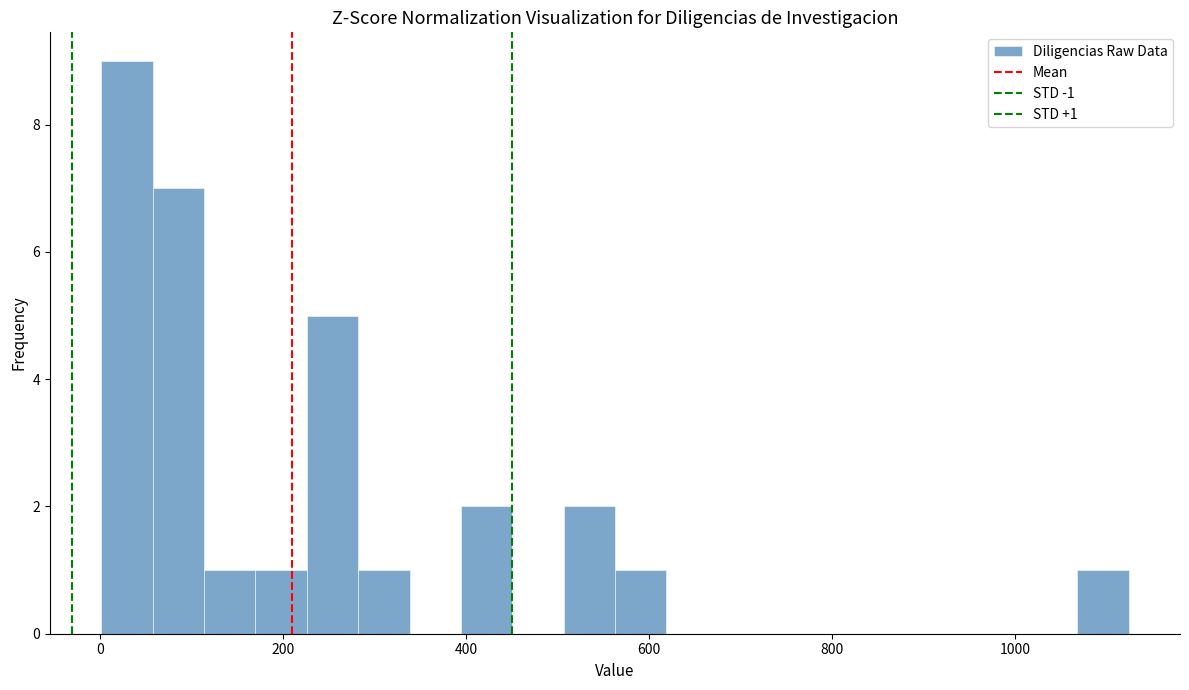

Around what value on the x-axis is the tallest bar? Give the approximate position of its centre, as read against the axis.

20